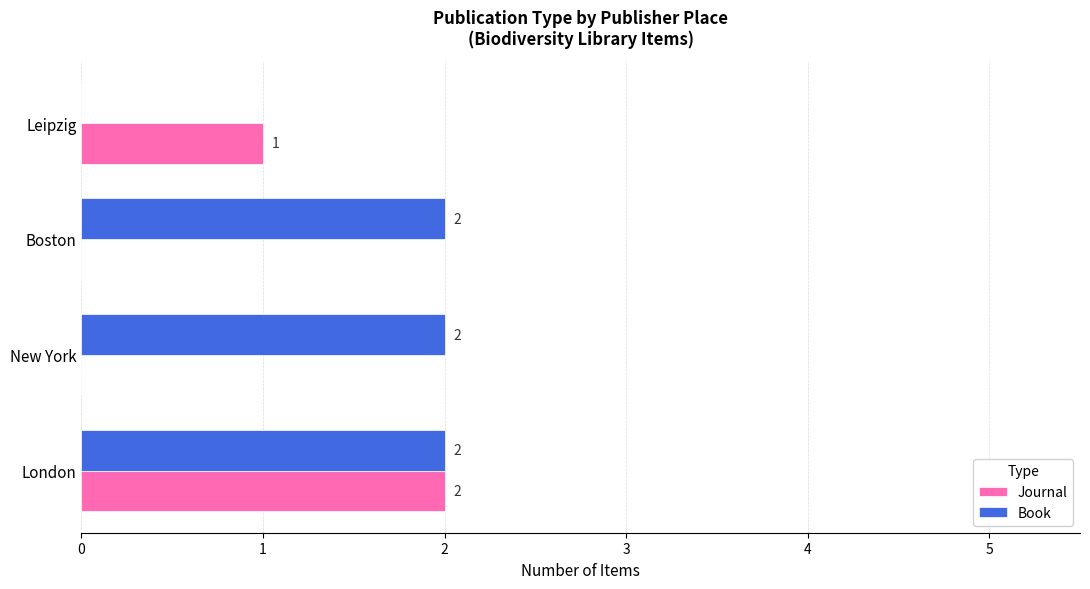

Which series changed the most between London and Boston?

Journal